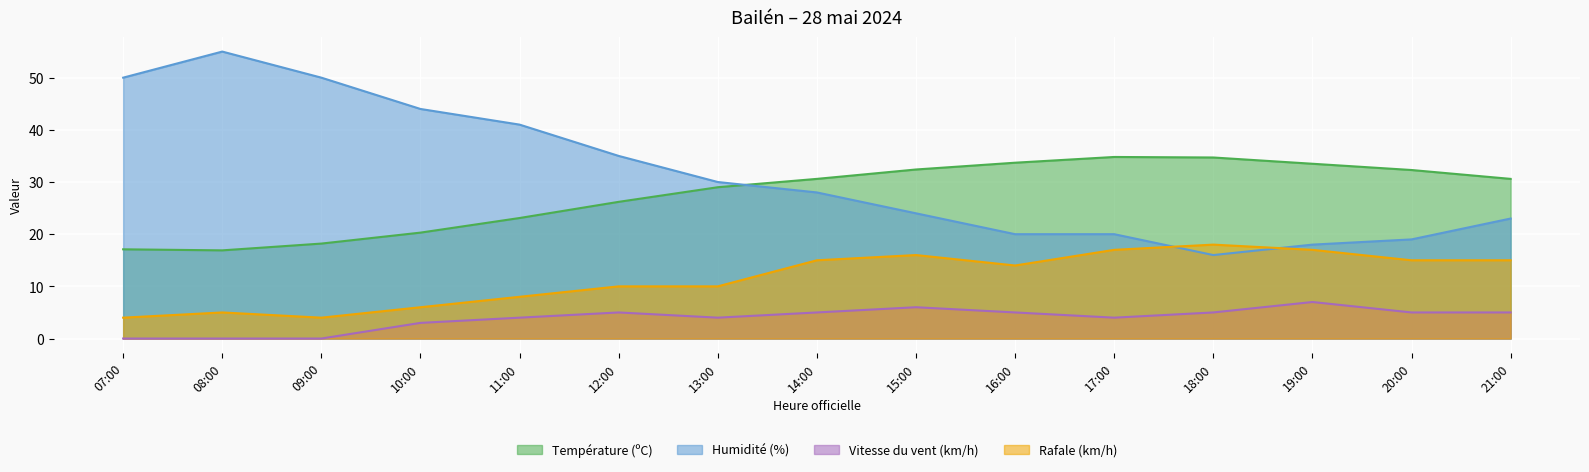

Count the number of data series in this chart.

4